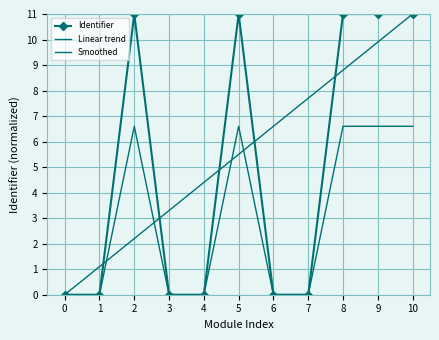

Is it true that Identifier equals 0.0 at 1?

True